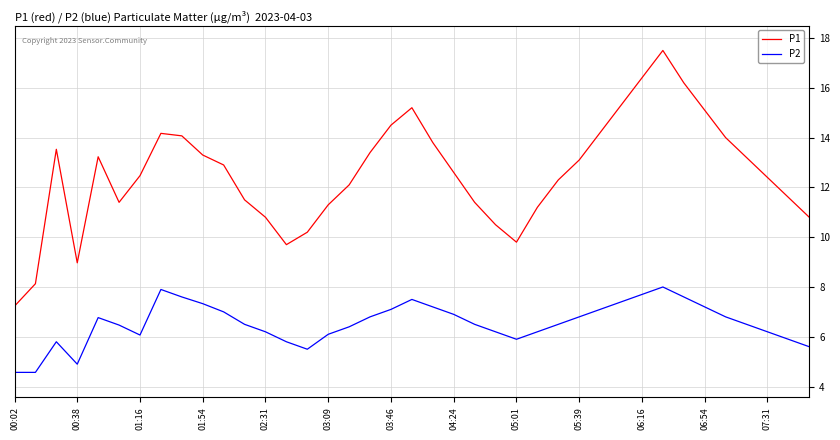

Which series has the largest total across all categories?

P1